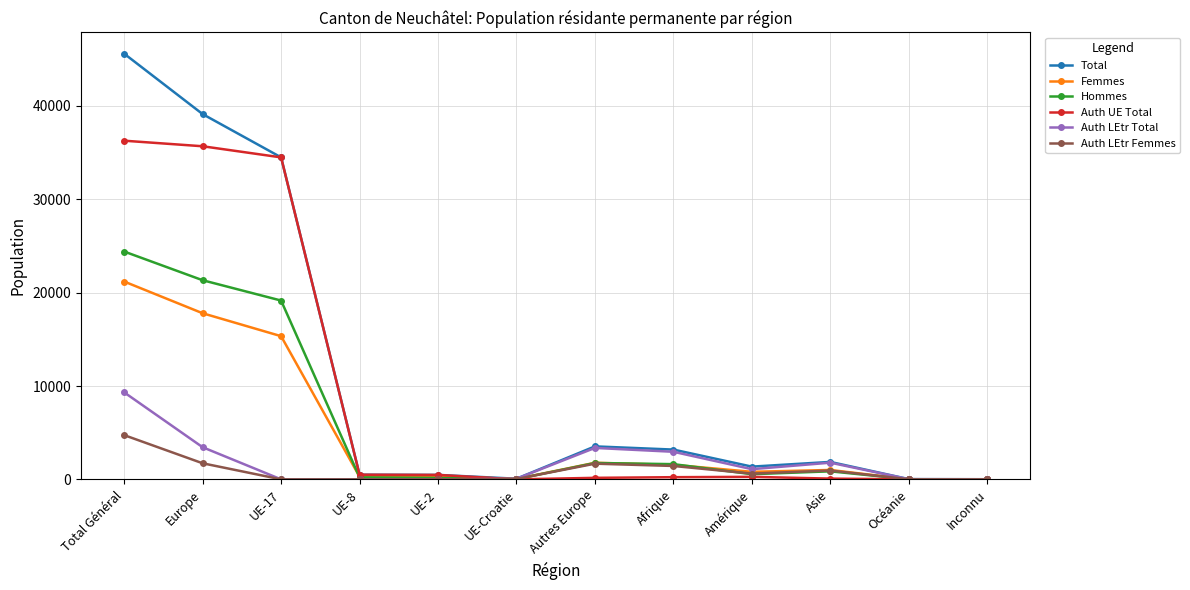

What is the label of the 11th point from the left?

Océanie